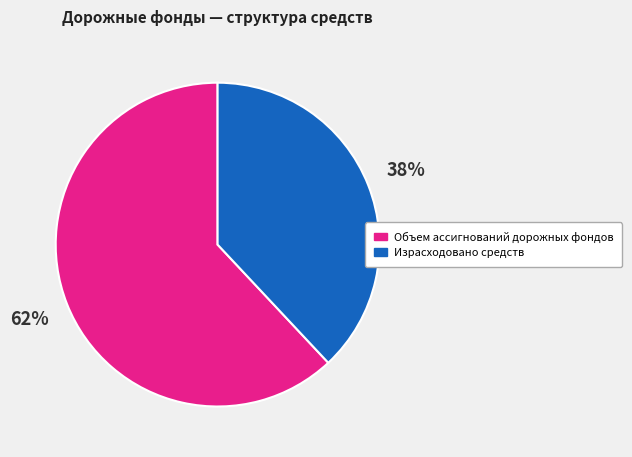

What is the smallest slice in the pie chart?

Израсходовано средств